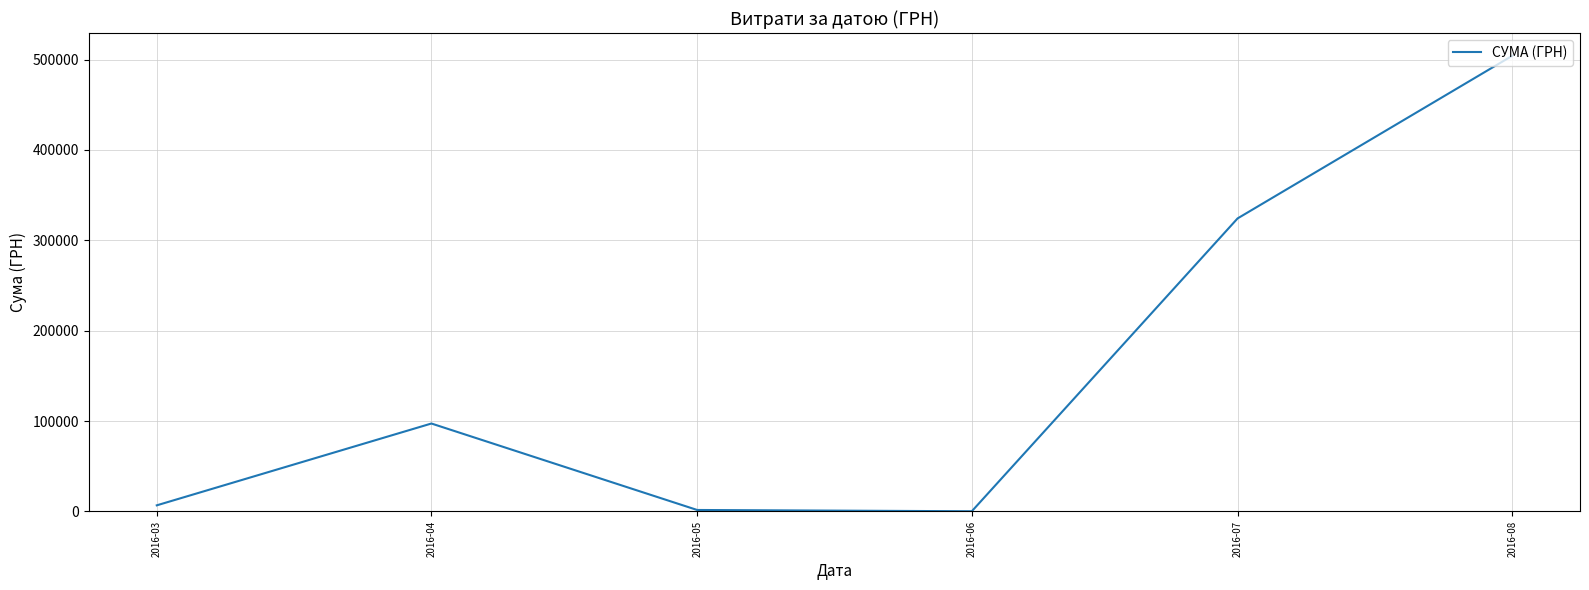

Count the number of data series in this chart.

1